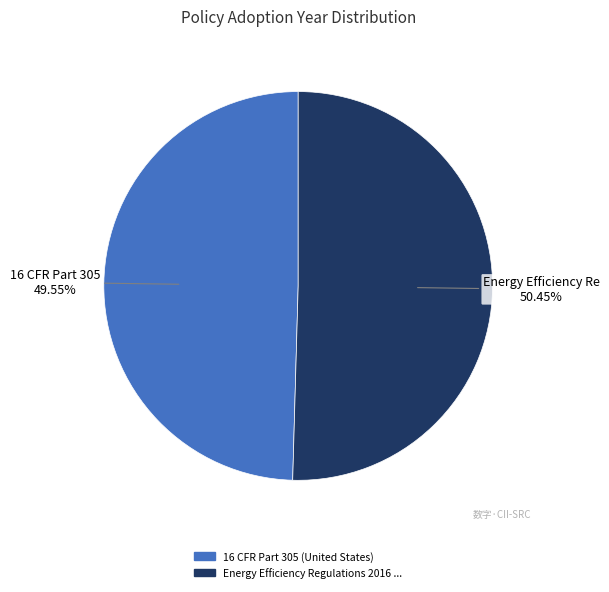

To the nearest percent, what is the average slice percentage?

50%